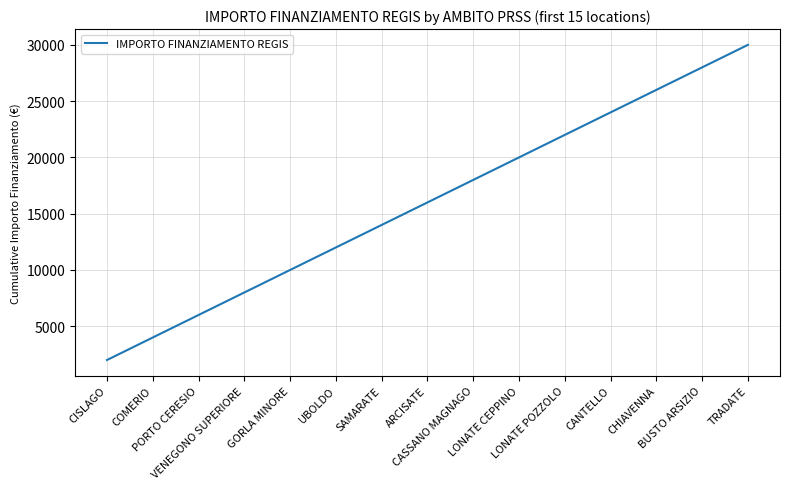

Is this an area chart (filled region under the line)?

No